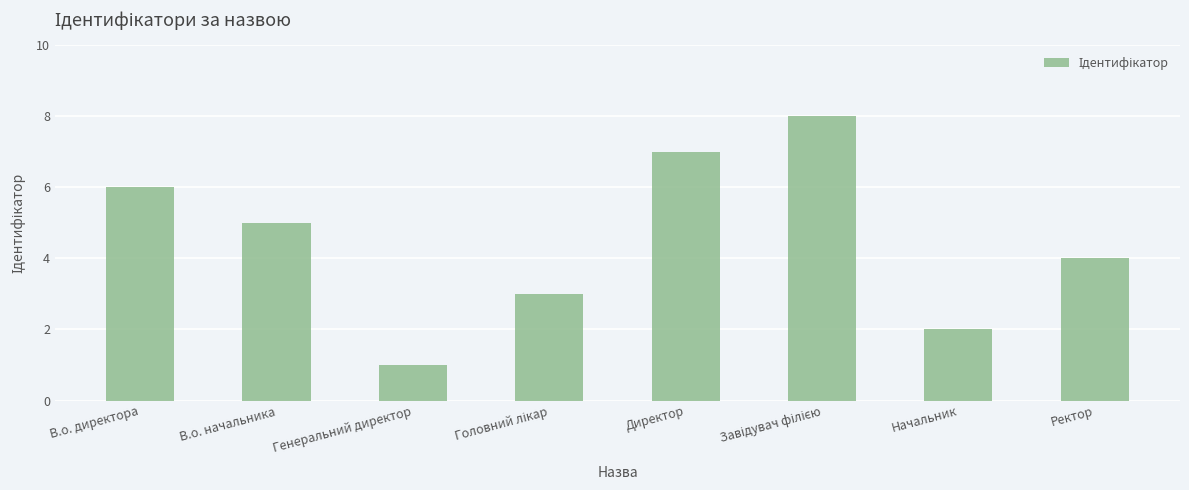

What is the label of the 7th bar from the left?

Начальник